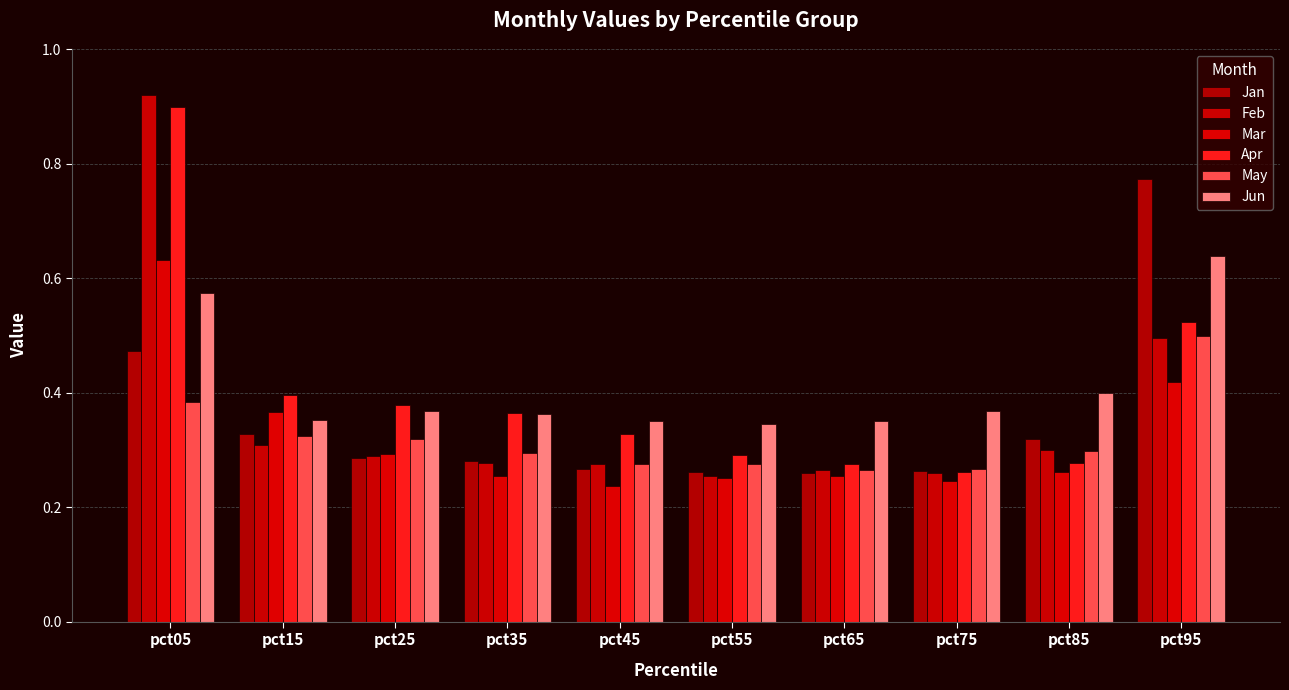

What is the difference between the maximum and minimum values in the Jun series?

0.3